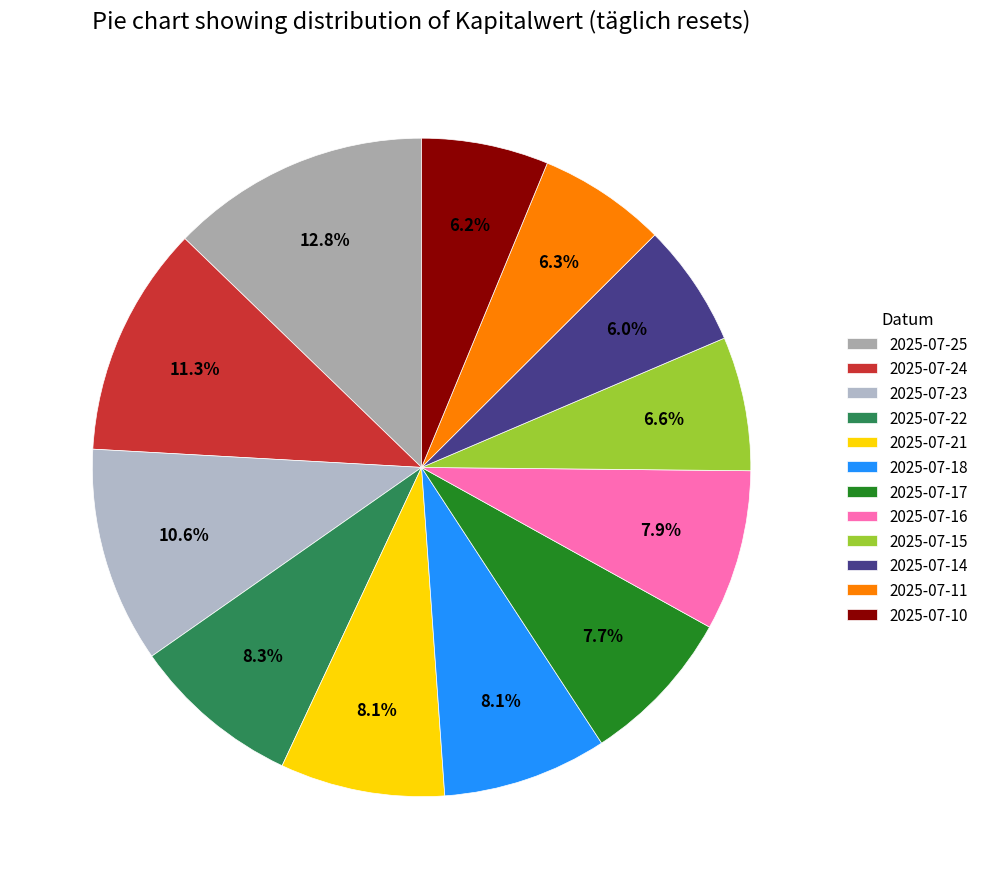

How many segments does this pie chart have?

12